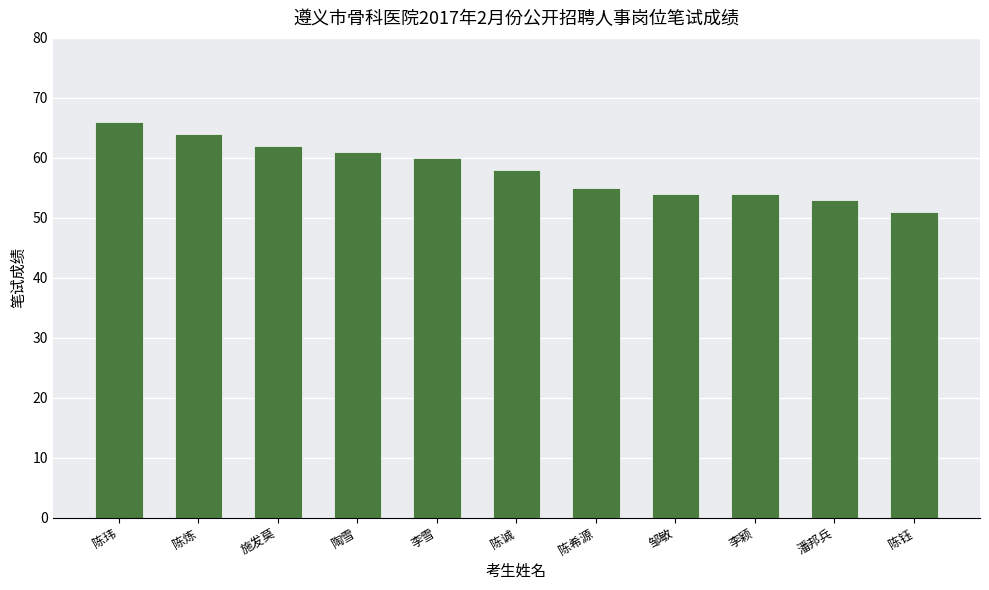

Is it true that the value at 施发莫 is 84?

False